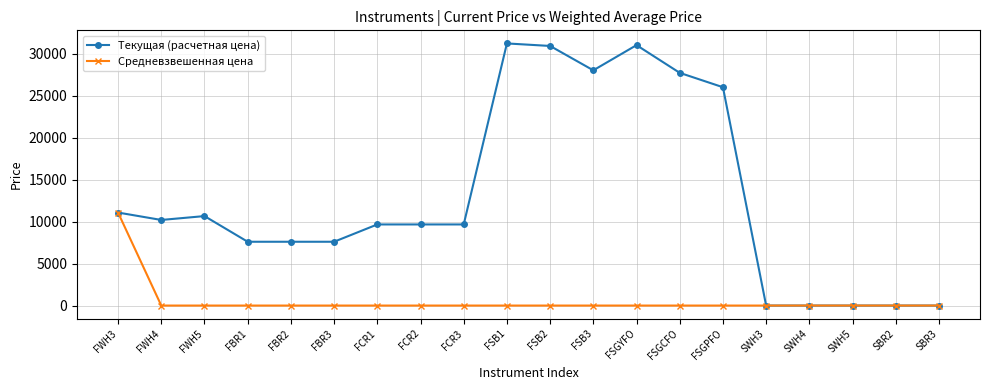

At which label does Средневзвешенная цена reach its peak?

FWH3